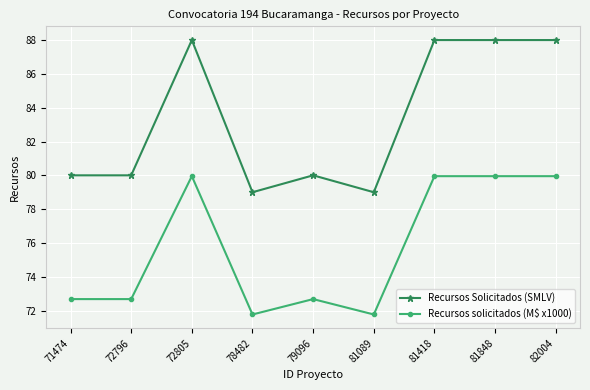

How many categories are shown in the chart?

9